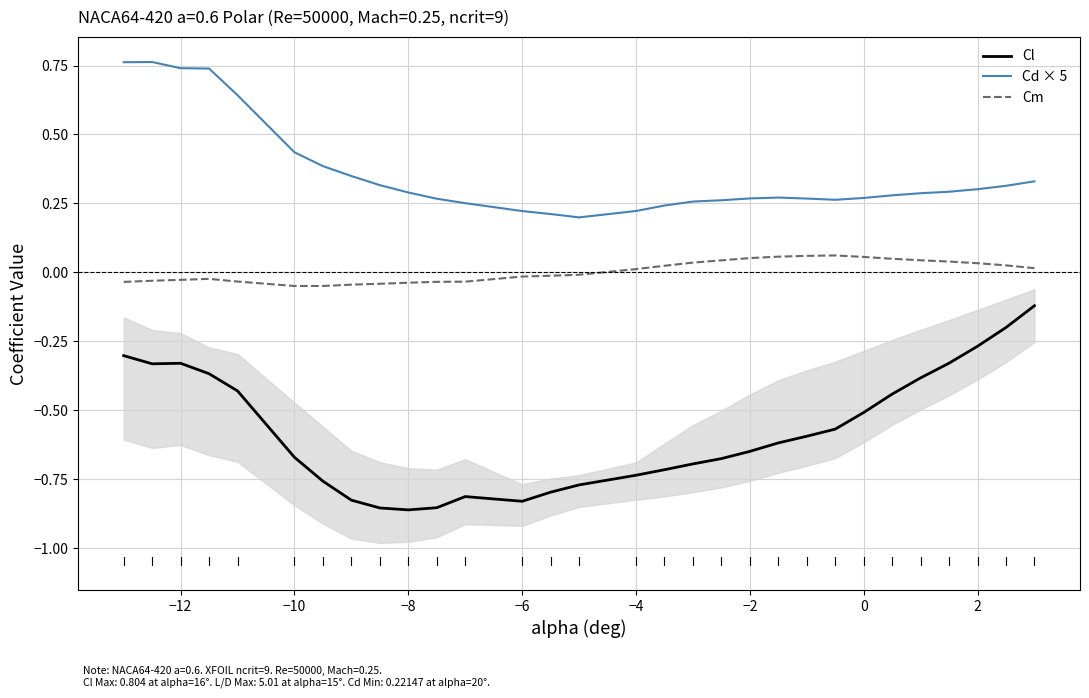

Does the chart display data point markers on the line(s)?

No